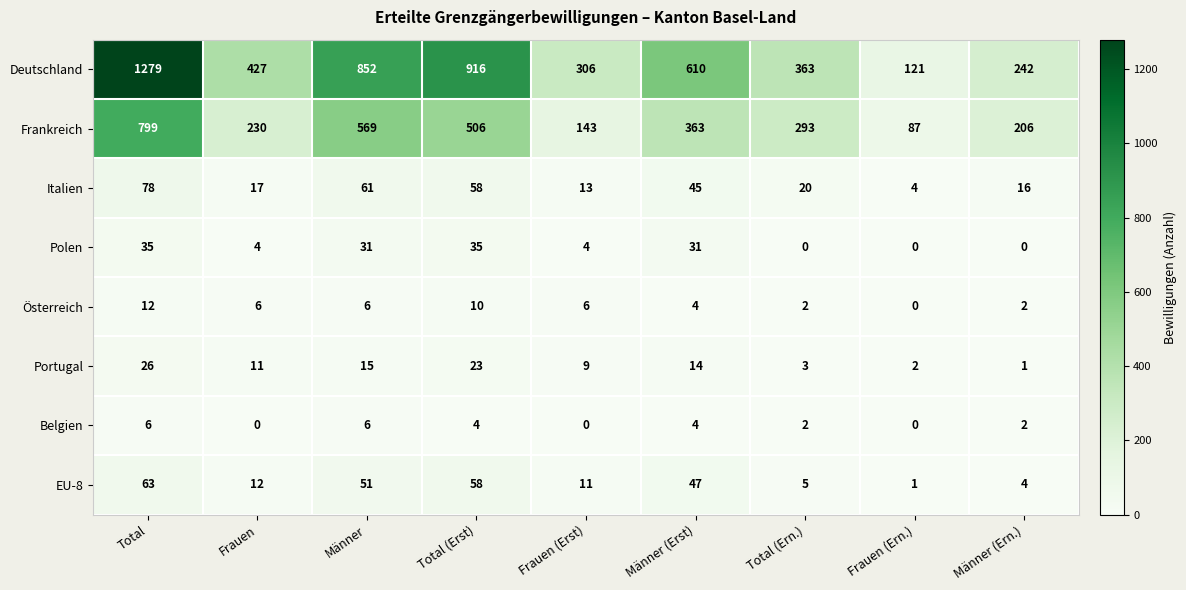

Where does the Belgien series first go above 2?

Total